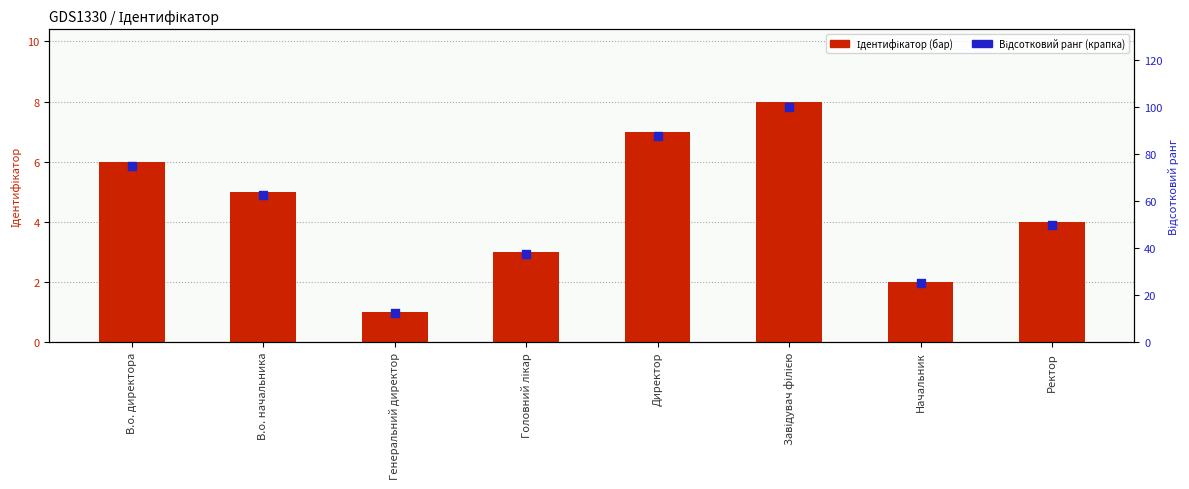

Which series has the largest Y range (max minus min)?

Відсотковий ранг